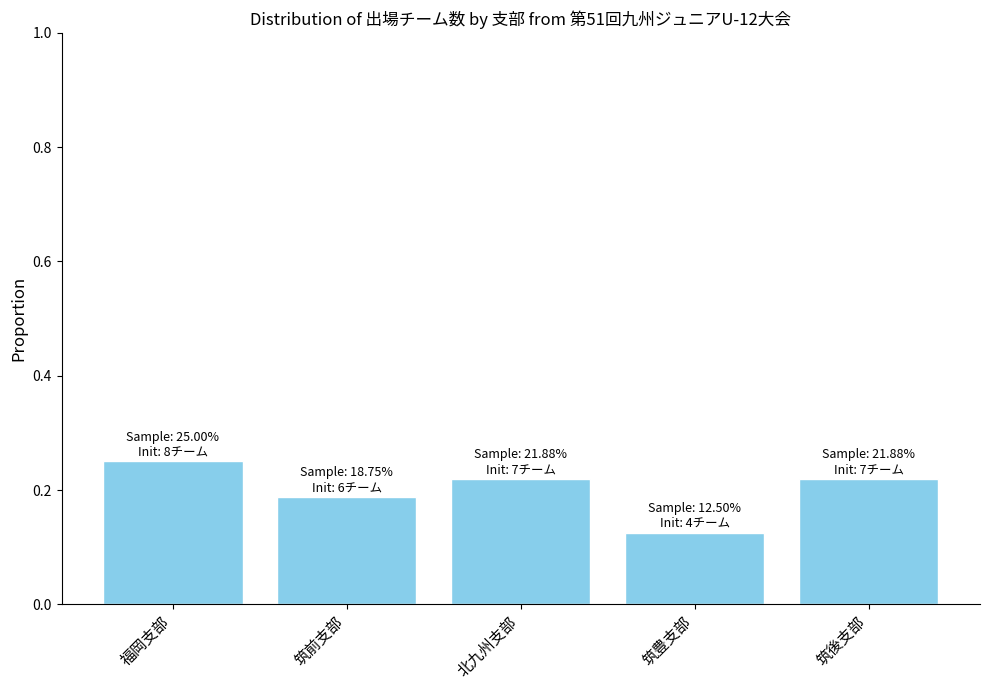

The value at 福岡支部 is 0.4. True or false?

False